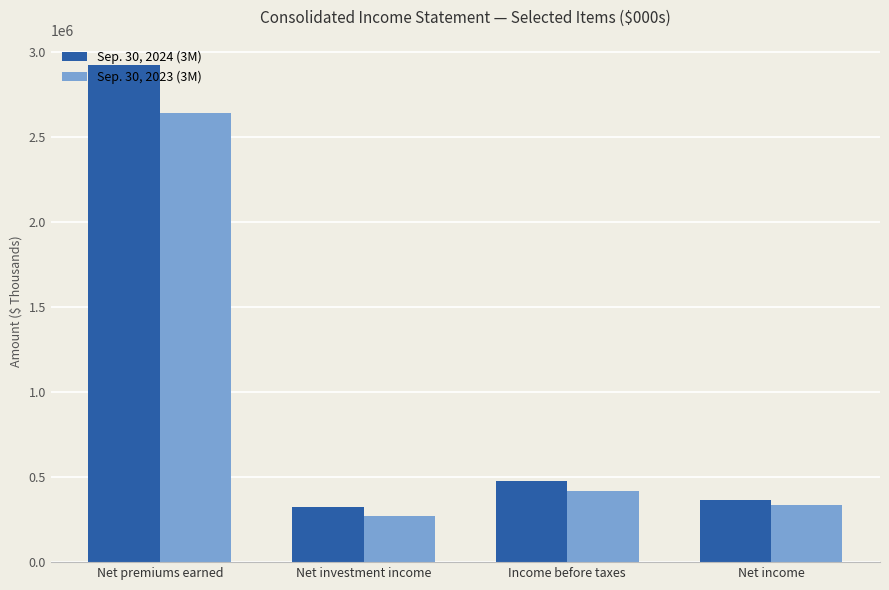

Which series has the largest range (max minus min)?

Sep. 30, 2024 (3M)